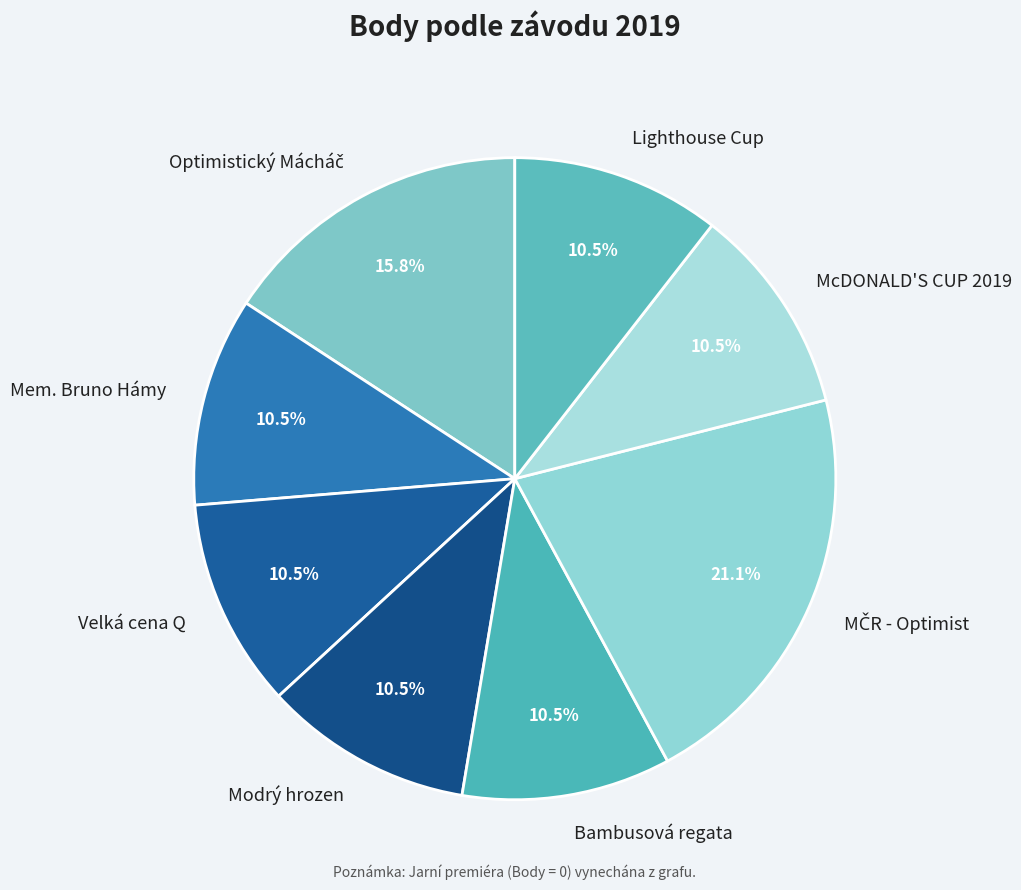

Is there a majority slice in this chart?

No